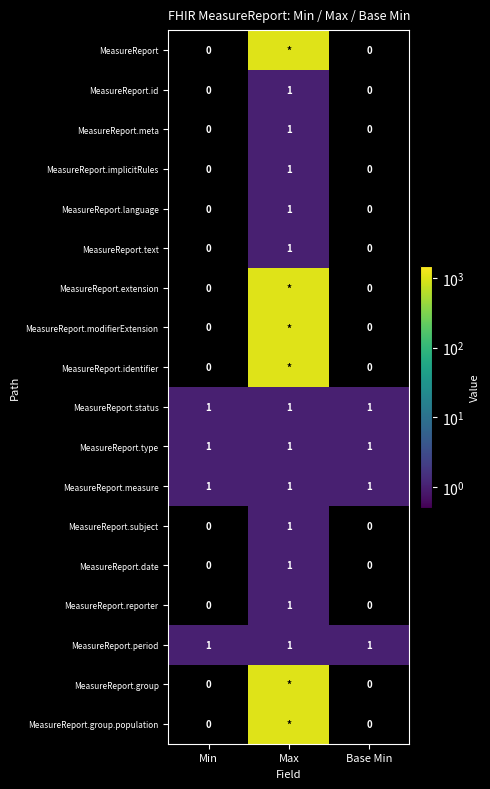

Count the MeasureReport.reporter values in the range 0 to 1.

3